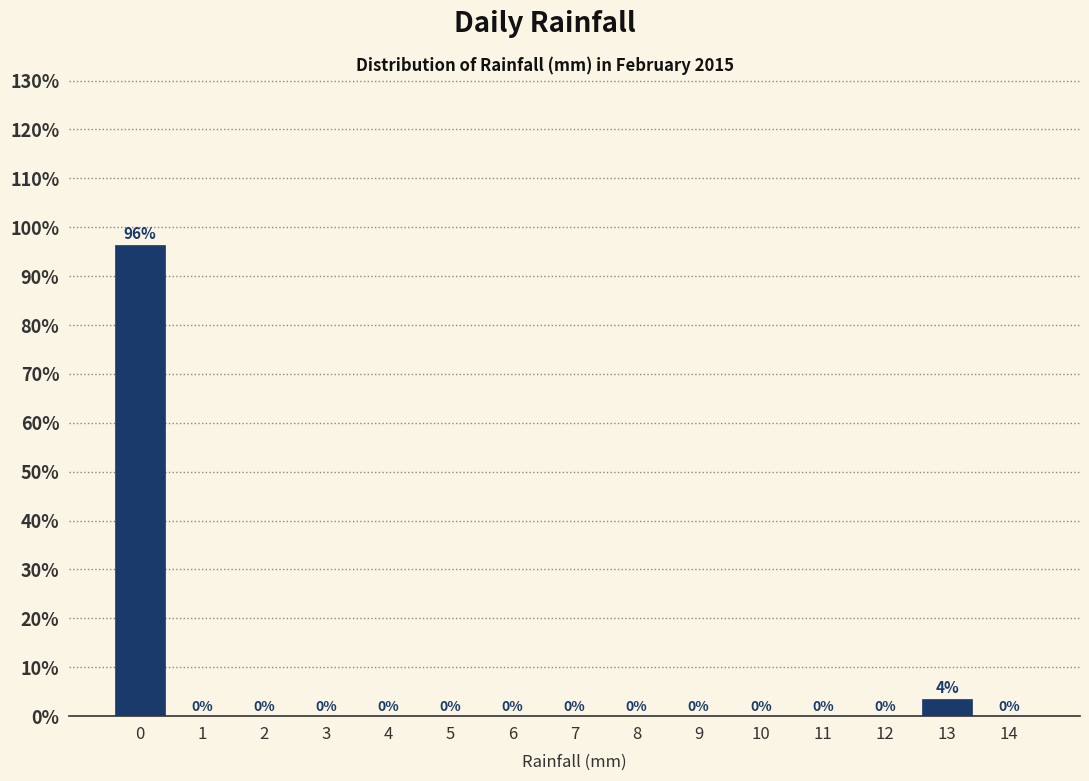

The chart shows a value of -65.3 at 11. True or false?

False